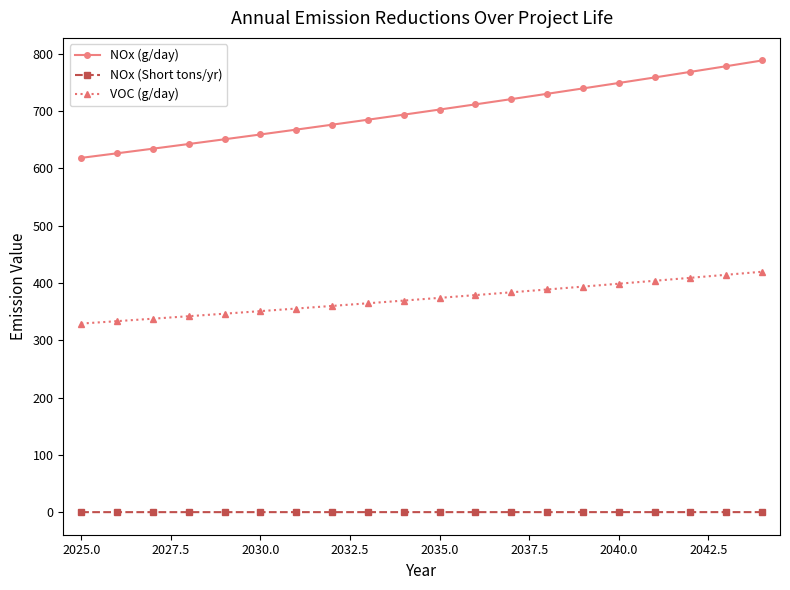

What is the maximum value shown in the chart?

788.3